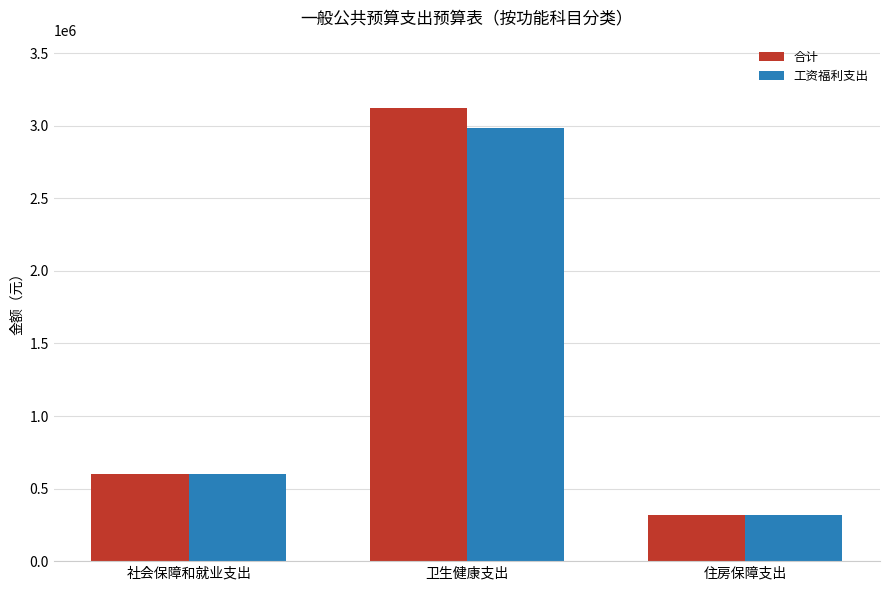

Between 卫生健康支出 and 住房保障支出, which series saw the biggest shift?

合计